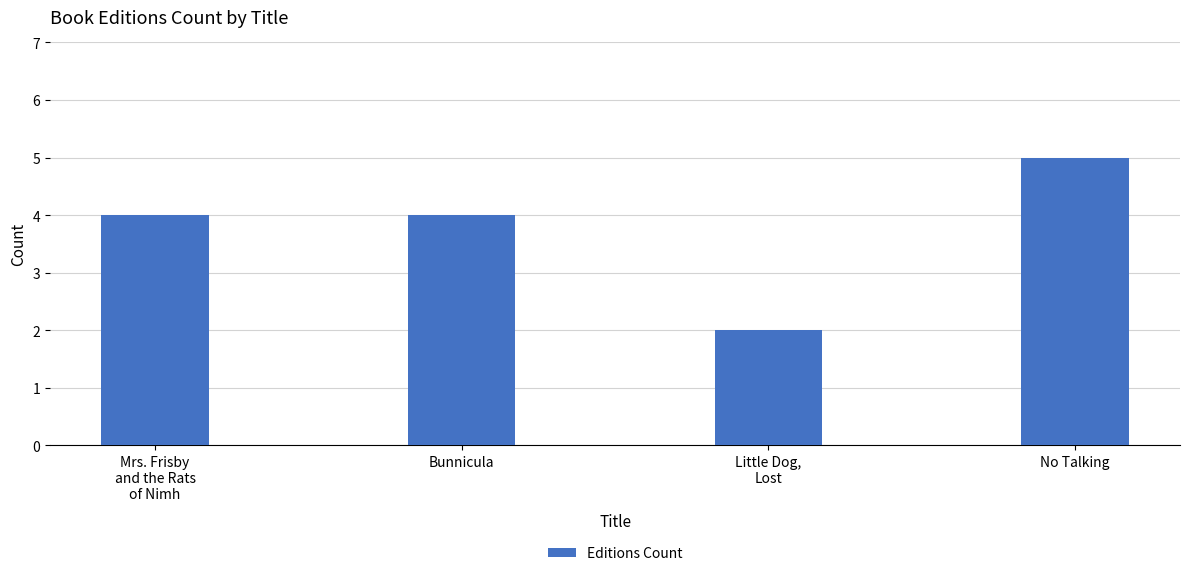

What is the average value?

4